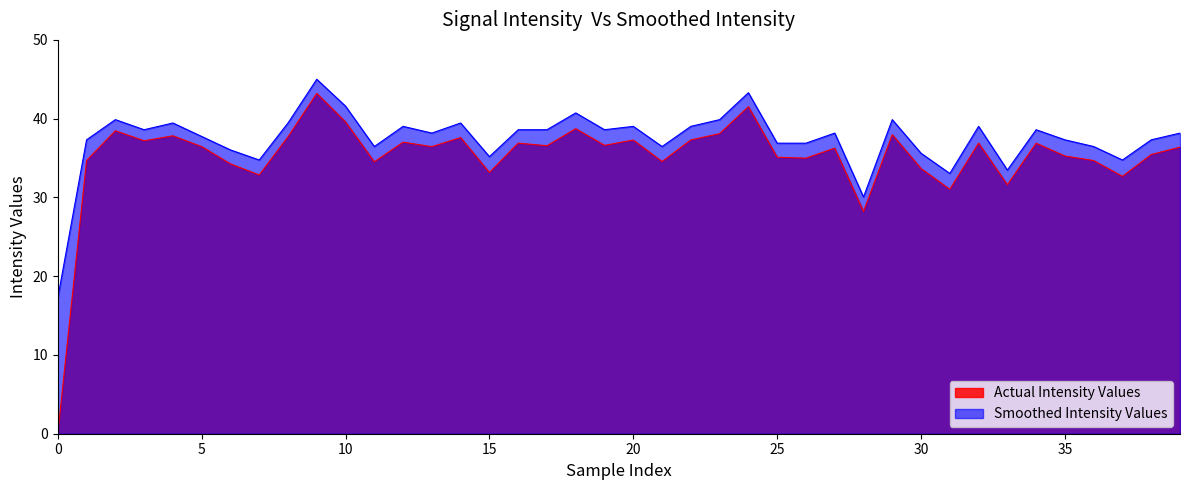

Which series has the largest range (max minus min)?

Actual Intensity Values